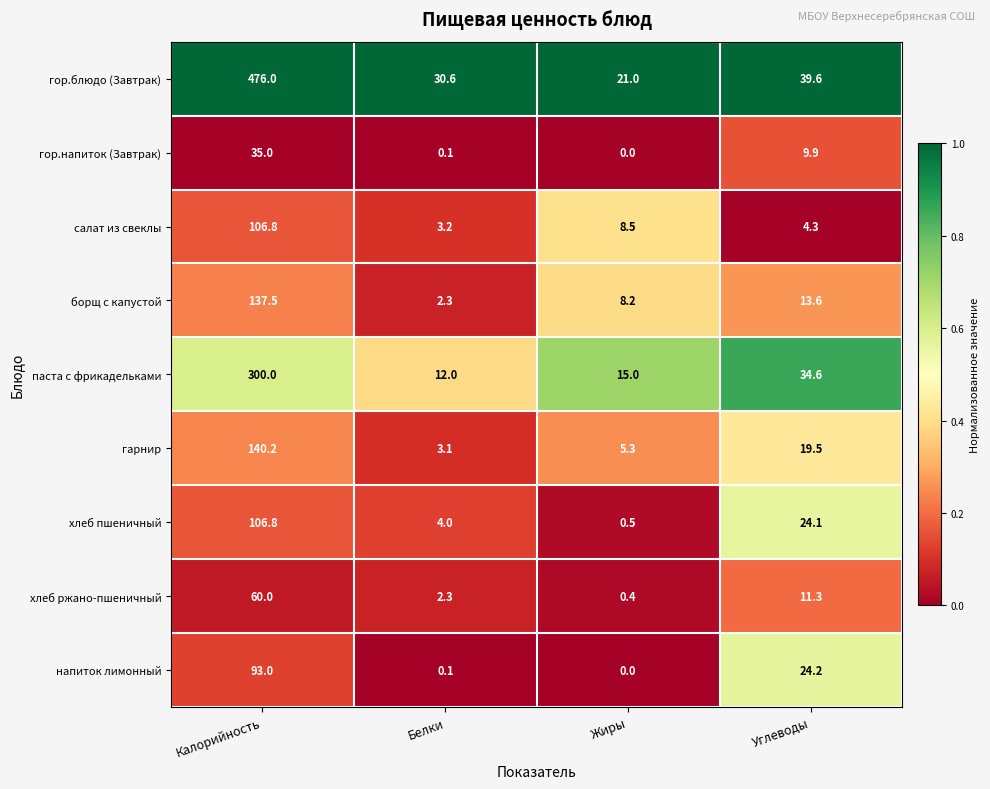

The гарнир series shows 140.2 at Калорийность. True or false?

True